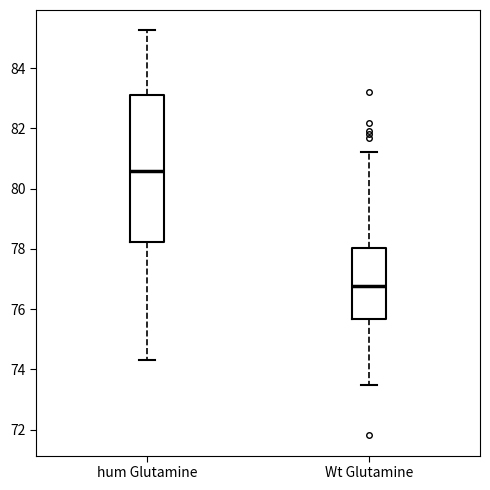

Comparing the boxes themselves (not the whiskers), which one is the tallest?

hum Glutamine